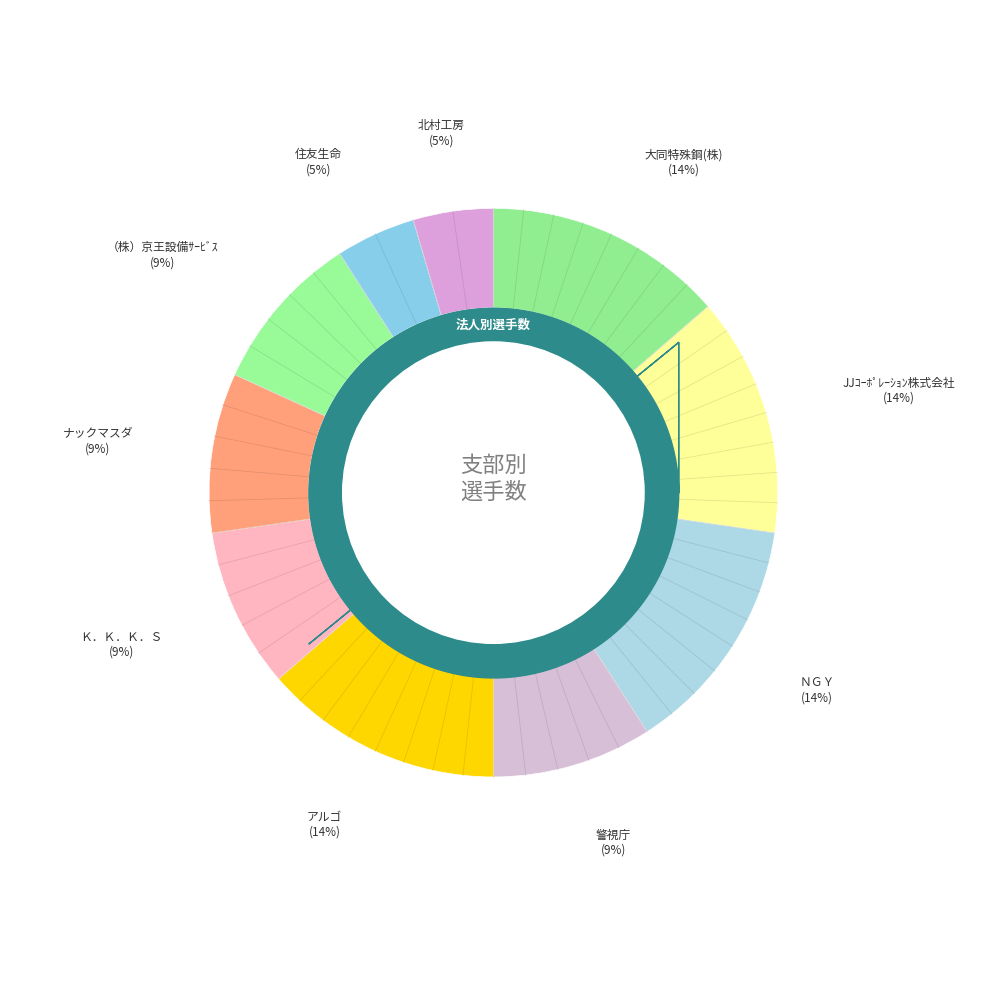

What percentage is the 北村工房 slice, to the nearest percent?

5%